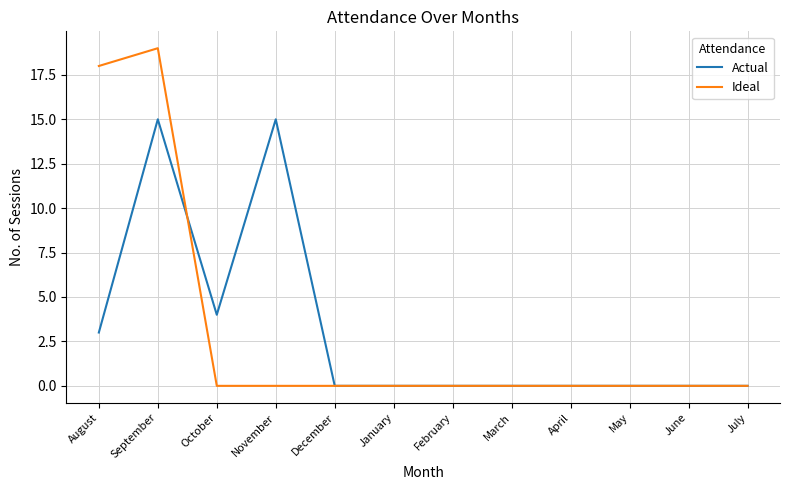

True or false: Ideal has more than 0 interior local peaks.

True